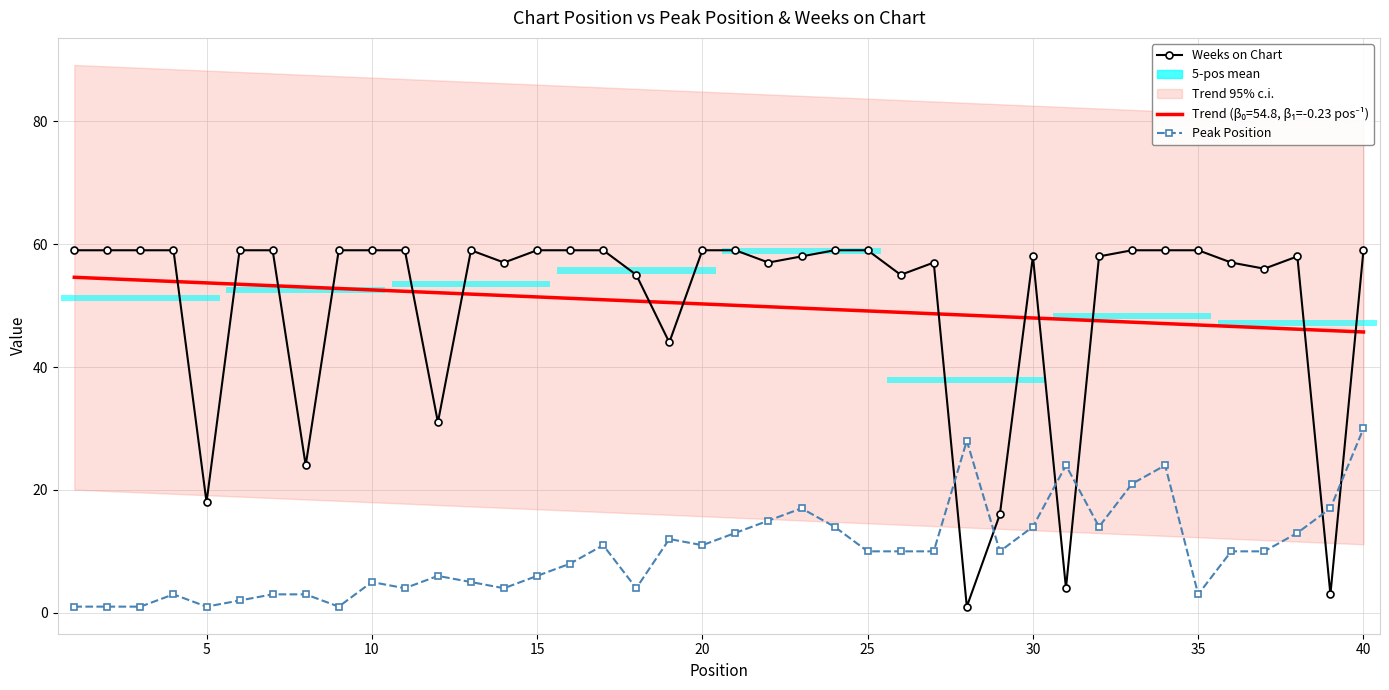

Which has a higher value, 15 or 20?

15